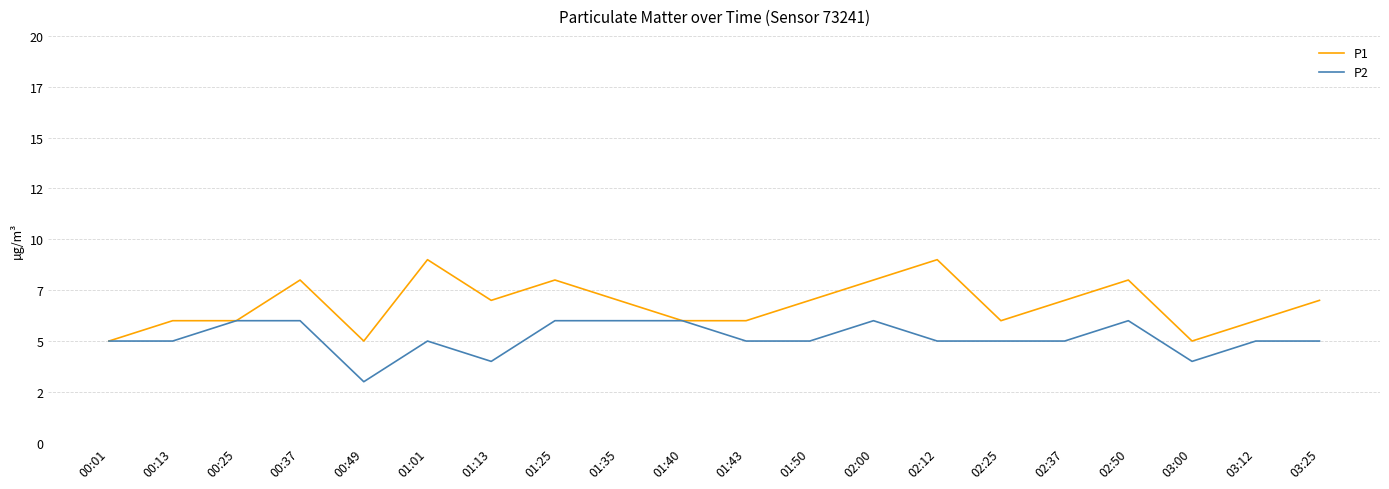

The P2 series shows 3 at 01:40. True or false?

False